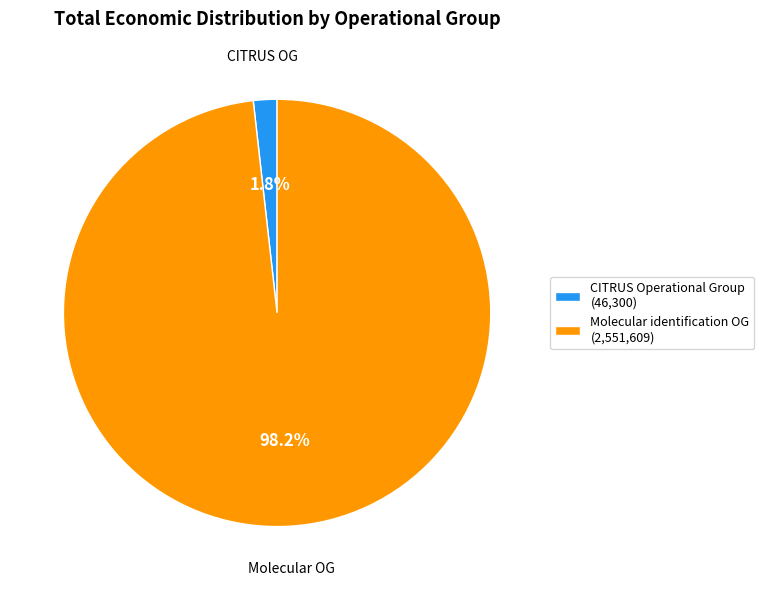

Is there a majority slice in this chart?

Yes